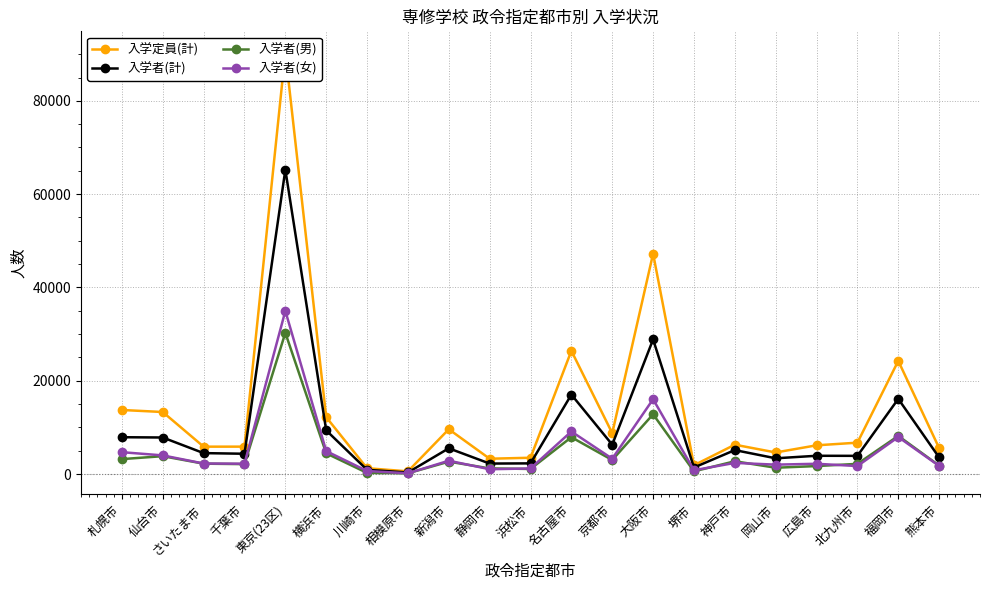

How many lines are shown in the chart?

4